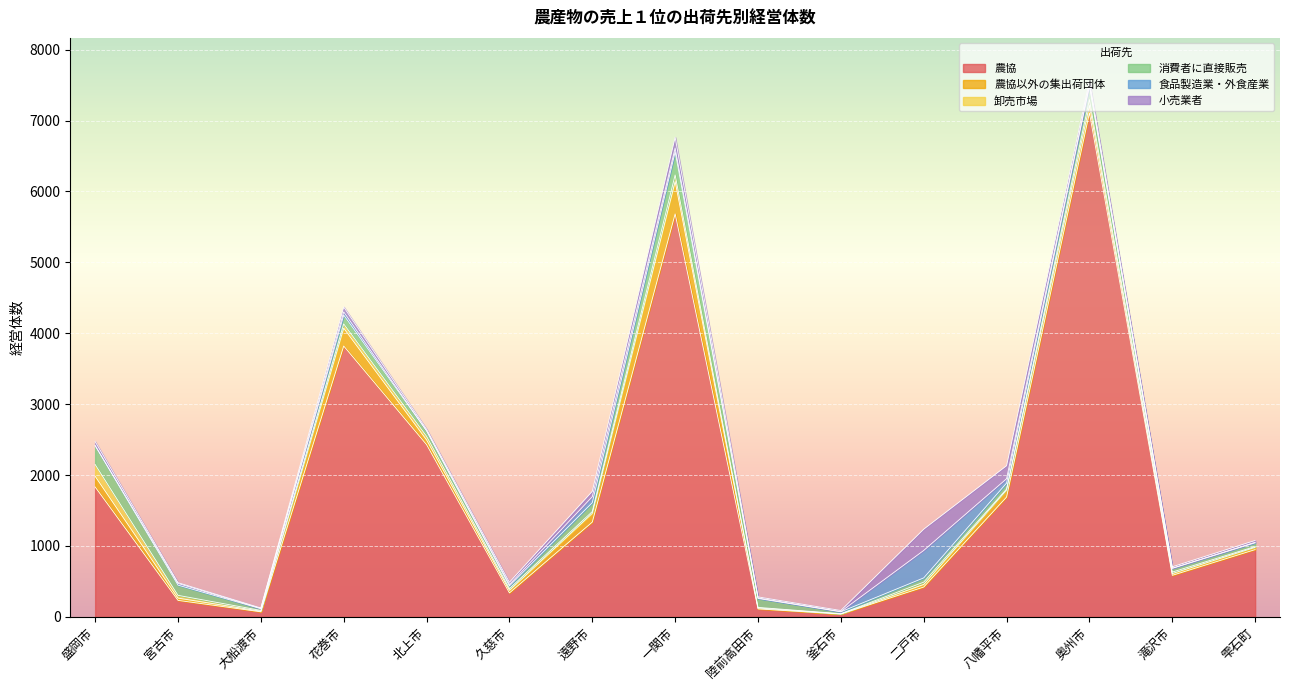

What is the approximate value of 農協以外の集出荷団体 at 盛岡市, to the nearest 50?

150